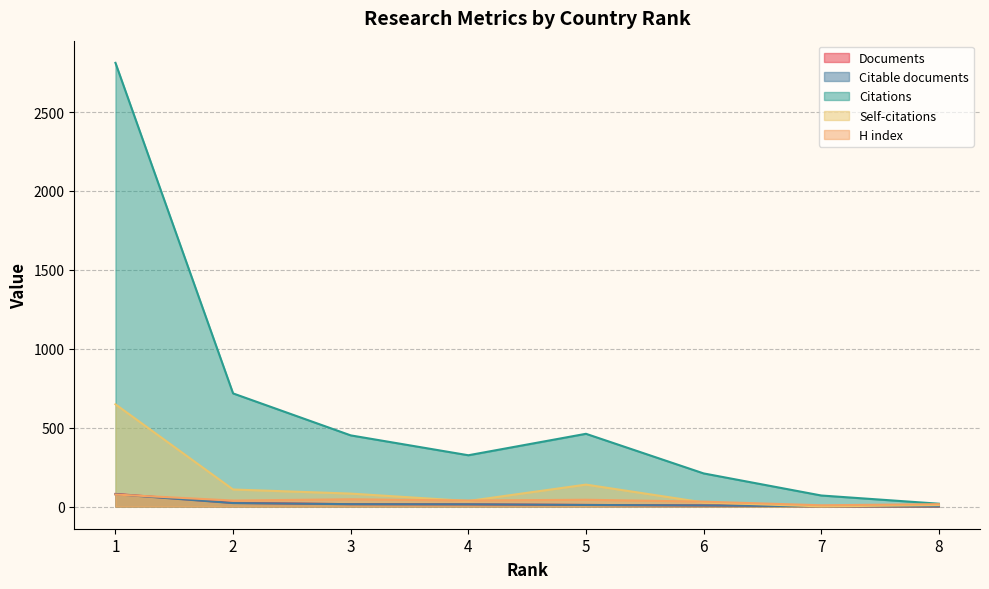

The H index series shows 12 at 4. True or false?

False